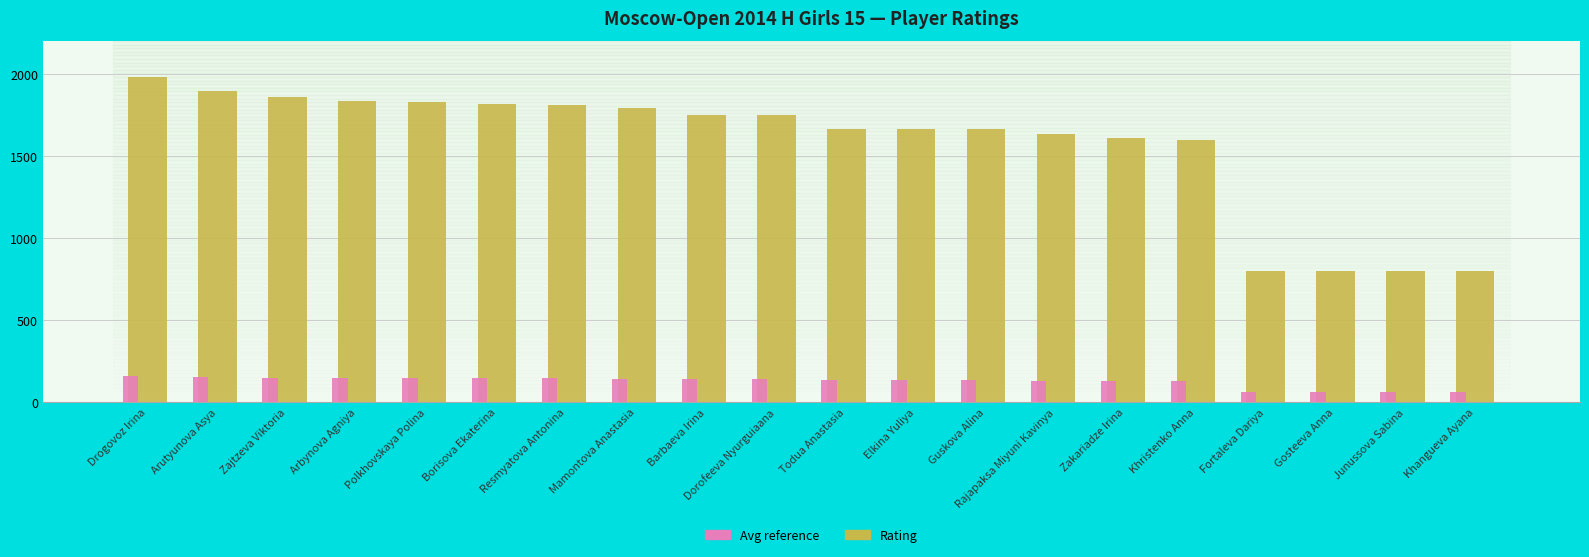

What is the approximate value of Avg reference at Khristenko Anna?

127.6